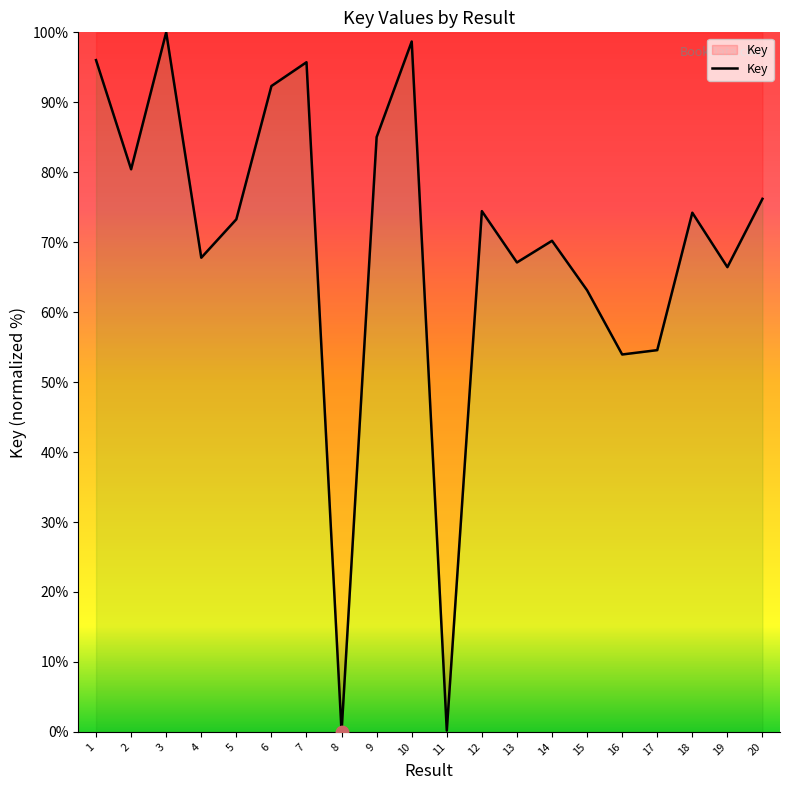

Between 3 and 12, which is larger?

3